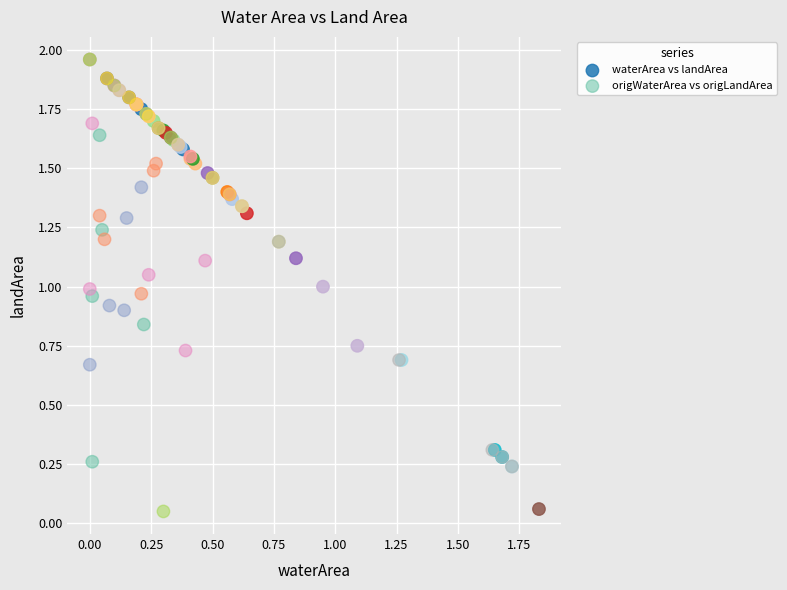

Which series has the largest Y range (max minus min)?

origWaterArea vs origLandArea